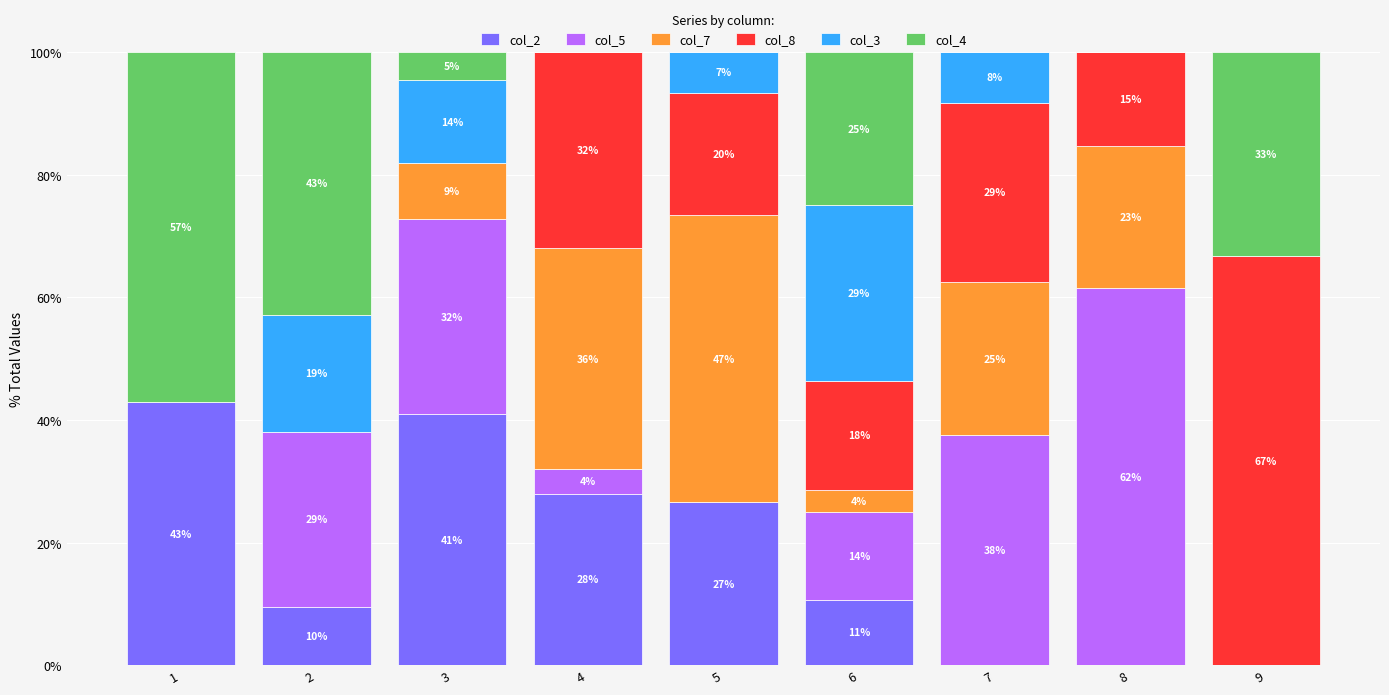

What is the difference between the col_8 values at 2 and 8?

15.4